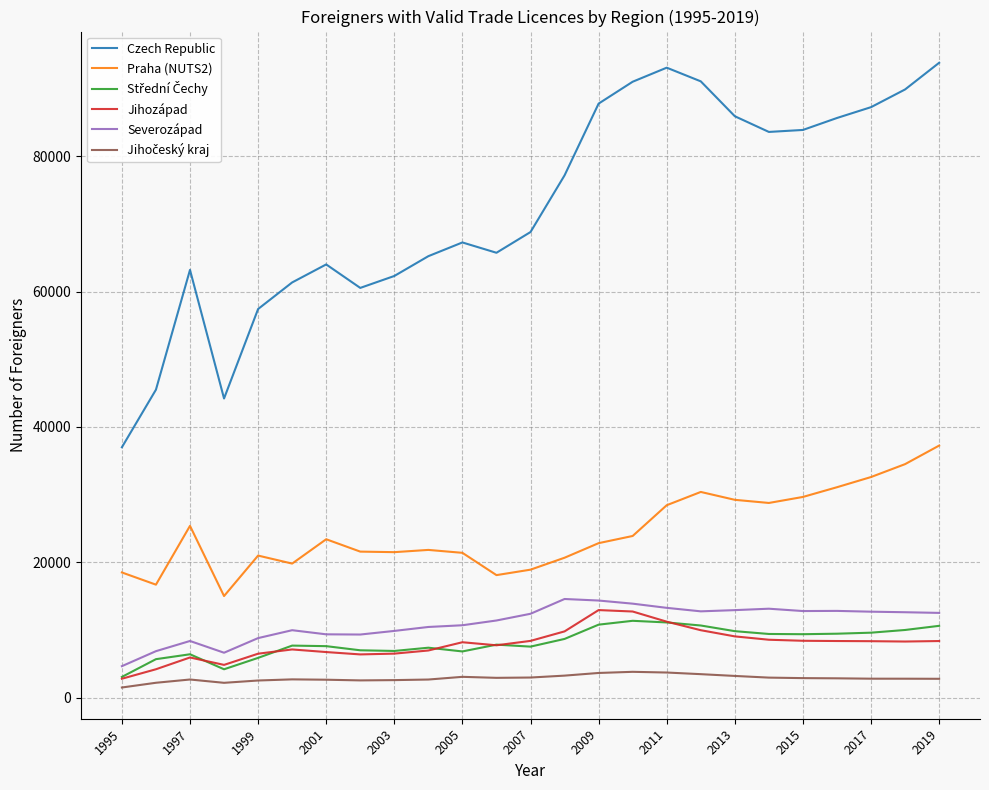

What is the greatest value displayed?

93781